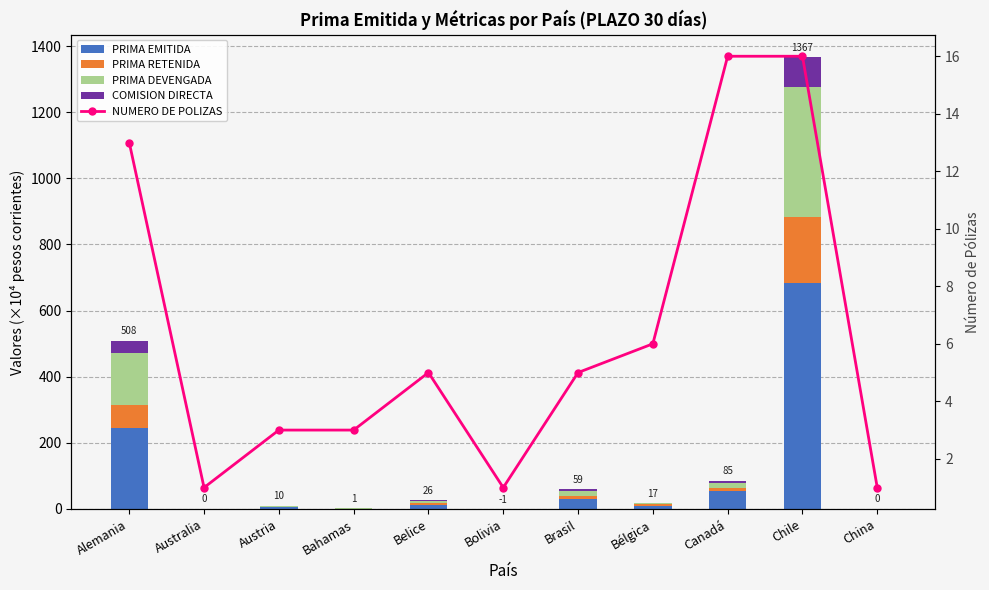

Where does the PRIMA RETENIDA series first go above 3?

Alemania